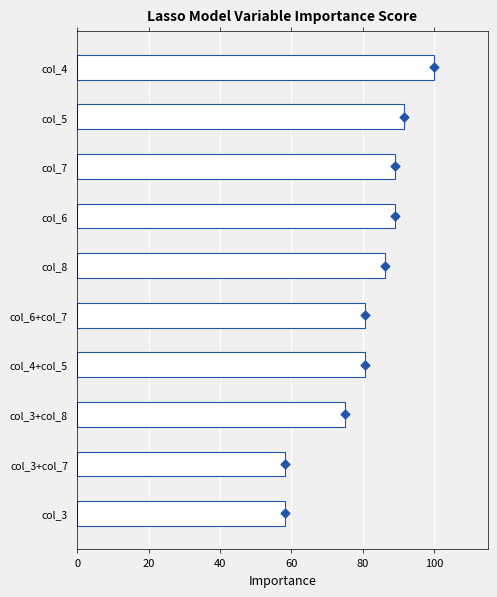

What is the ratio of the value at col_4 to the value at col_3?

1.7